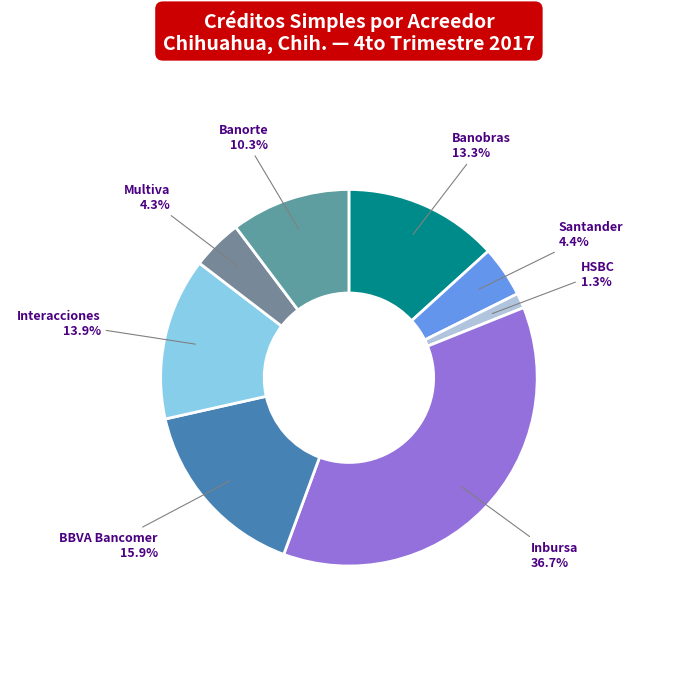

Is there a majority slice in this chart?

No